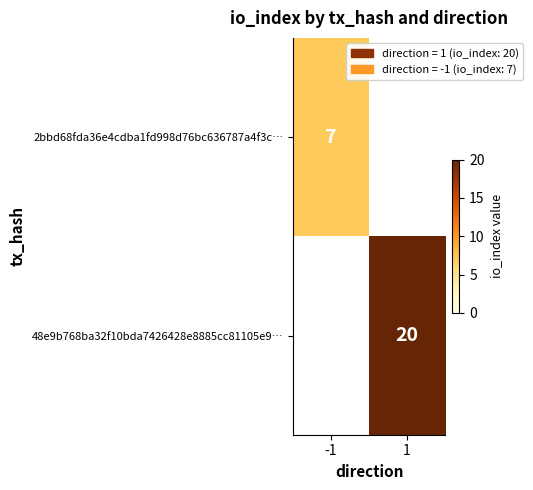

Is it true that 48e9b768ba32f10bda7426428e8885cc81105e9… equals 20 at 1?

True